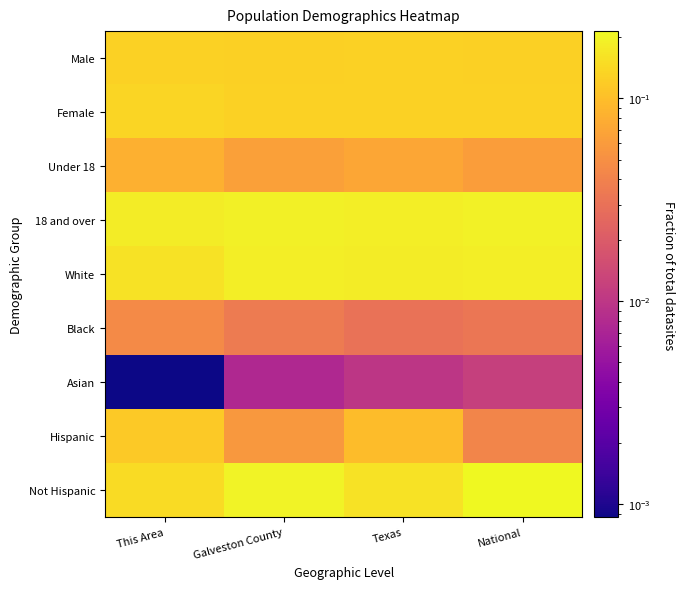

Reading left to right, extract all data points from this chart.

Male: This Area=0.1	Galveston County=0.1	Texas=0.1	National=0.1
Female: This Area=0.1	Galveston County=0.1	Texas=0.1	National=0.1
Under 18: This Area=0.1	Galveston County=0.1	Texas=0.1	National=0.1
18 and over: This Area=0.2	Galveston County=0.2	Texas=0.2	National=0.2
White: This Area=0.2	Galveston County=0.2	Texas=0.2	National=0.2
Black: This Area=0.0	Galveston County=0.0	Texas=0.0	National=0.0
Asian: This Area=0.0	Galveston County=0.0	Texas=0.0	National=0.0
Hispanic: This Area=0.1	Galveston County=0.1	Texas=0.1	National=0.0
Not Hispanic: This Area=0.1	Galveston County=0.2	Texas=0.2	National=0.2